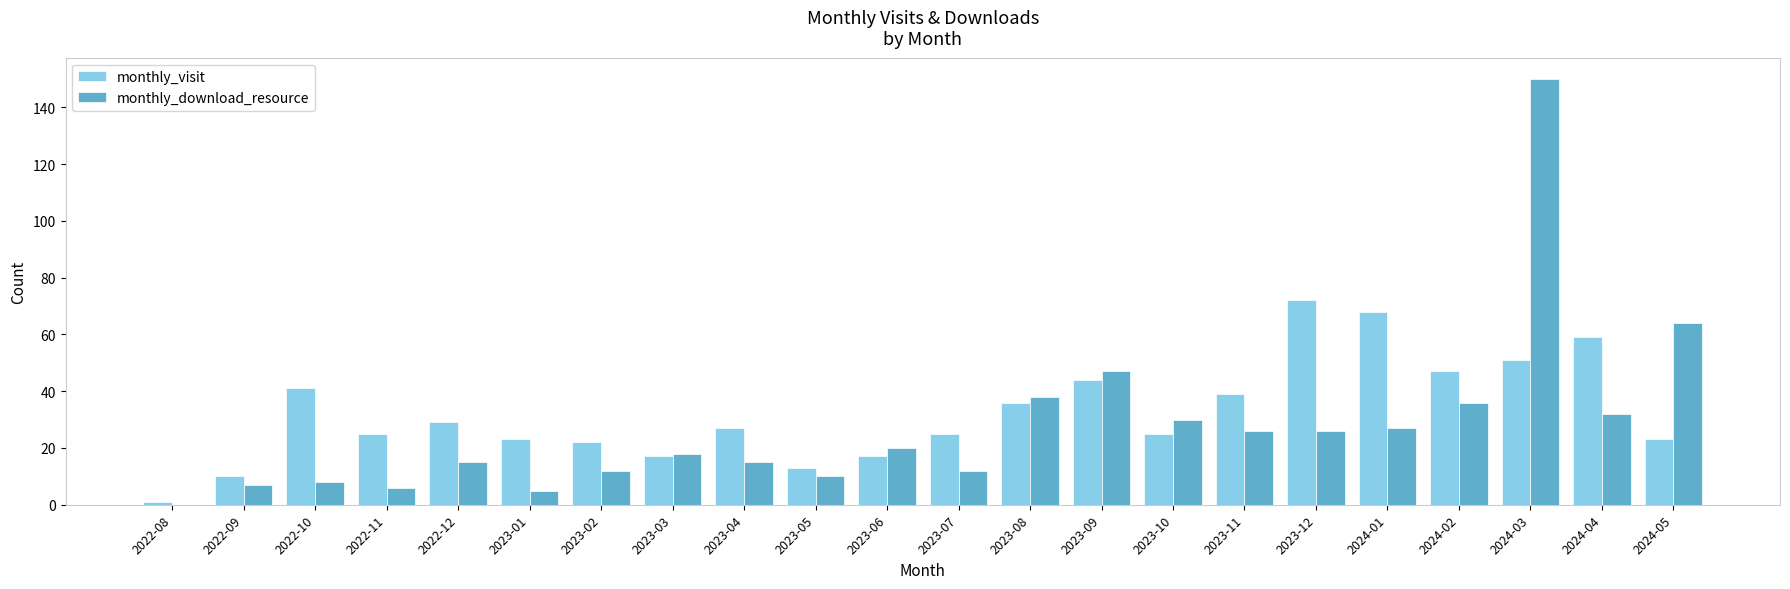

Reading right to left, extract all data points from this chart.

monthly_visit: 2024-05=23	2024-04=59	2024-03=51	2024-02=47	2024-01=68	2023-12=72	2023-11=39	2023-10=25	2023-09=44	2023-08=36	2023-07=25	2023-06=17	2023-05=13	2023-04=27	2023-03=17	2023-02=22	2023-01=23	2022-12=29	2022-11=25	2022-10=41	2022-09=10	2022-08=1
monthly_download_resource: 2024-05=64	2024-04=32	2024-03=150	2024-02=36	2024-01=27	2023-12=26	2023-11=26	2023-10=30	2023-09=47	2023-08=38	2023-07=12	2023-06=20	2023-05=10	2023-04=15	2023-03=18	2023-02=12	2023-01=5	2022-12=15	2022-11=6	2022-10=8	2022-09=7	2022-08=0